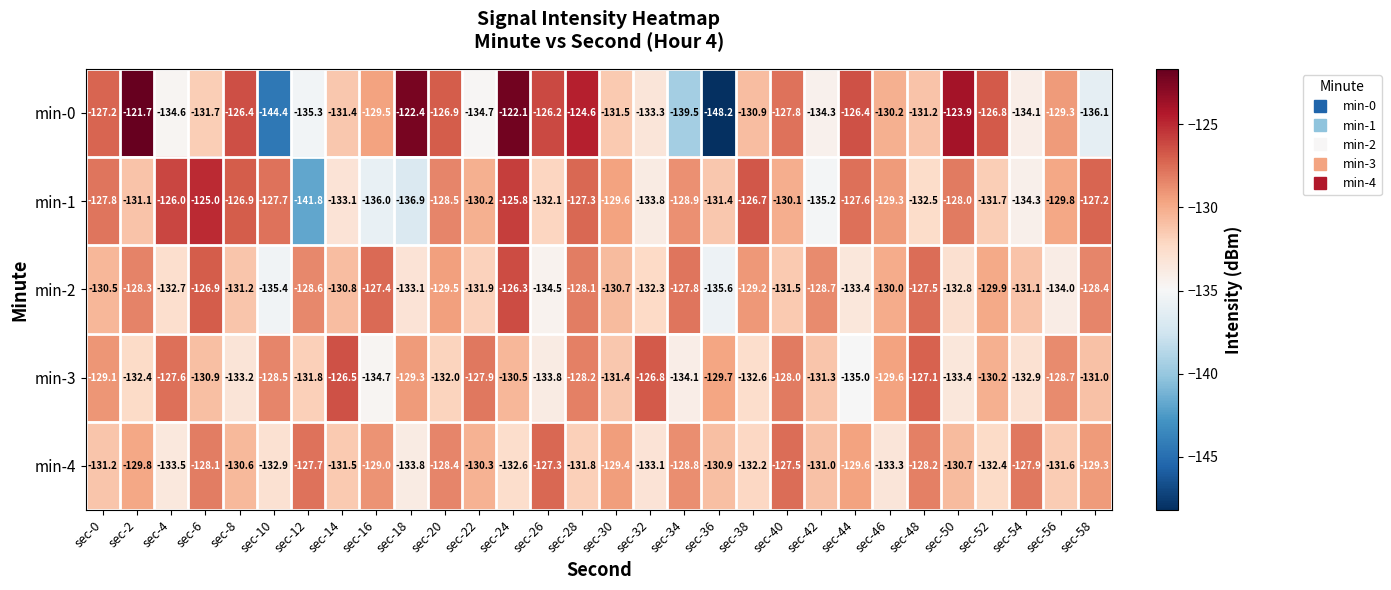

What is the total value across all series at sec-20?

-645.3